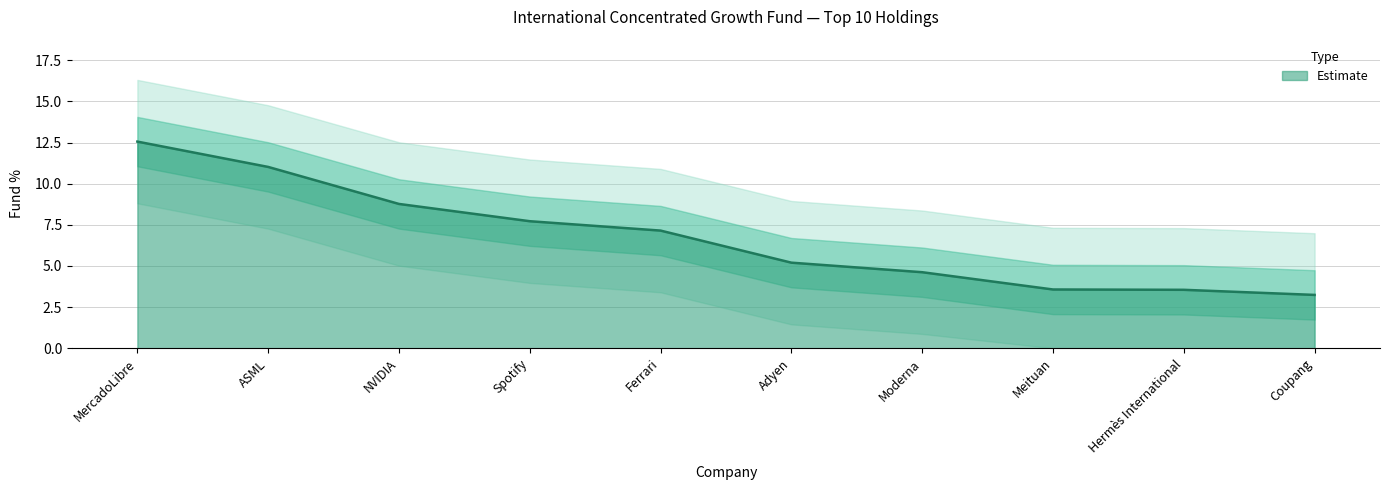

List the labels in order of value, largest first.

MercadoLibre, ASML, NVIDIA, Spotify, Ferrari, Adyen, Moderna, Meituan, Hermès International, Coupang